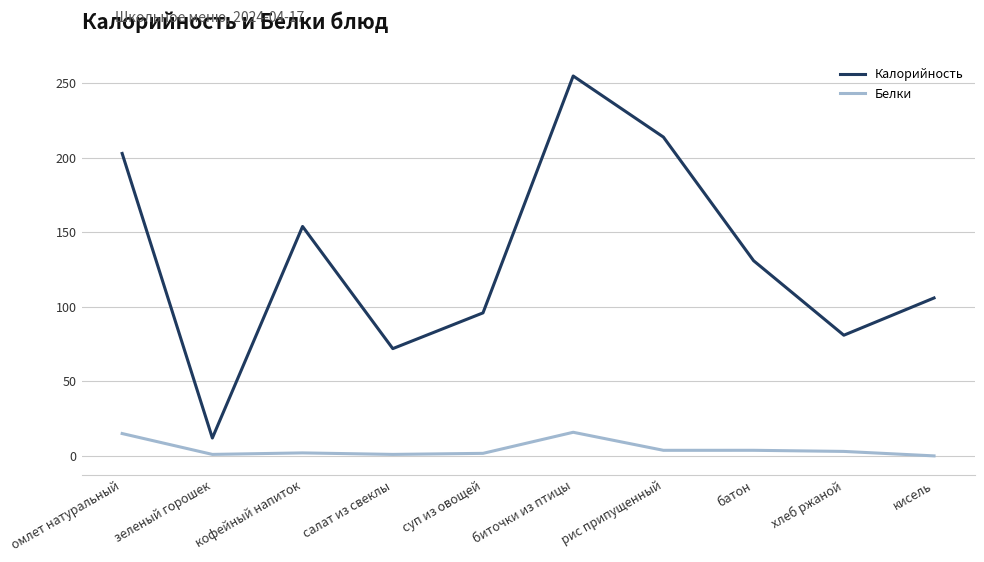

How many distinct data groups are displayed?

2